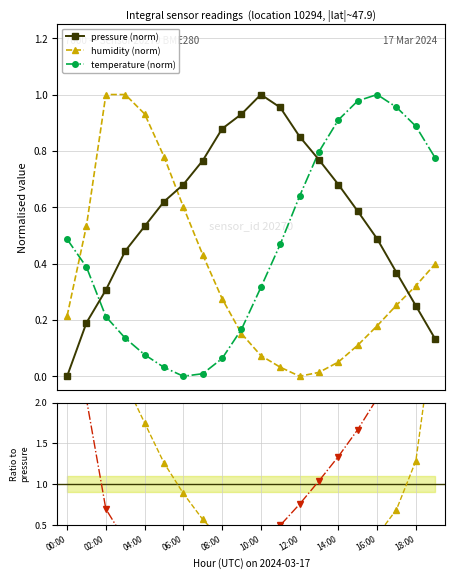

How many intersections are there between humidity (norm) and temperature (norm)?

2